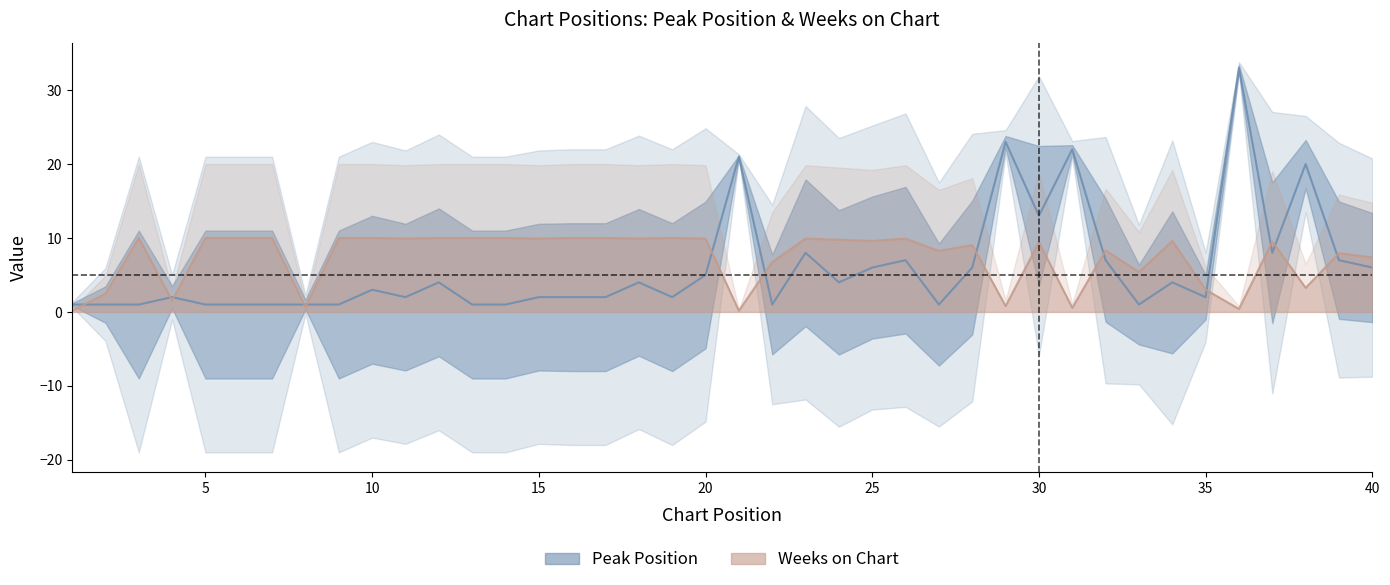

What value does the Weeks on Chart series have at 38?

3.3